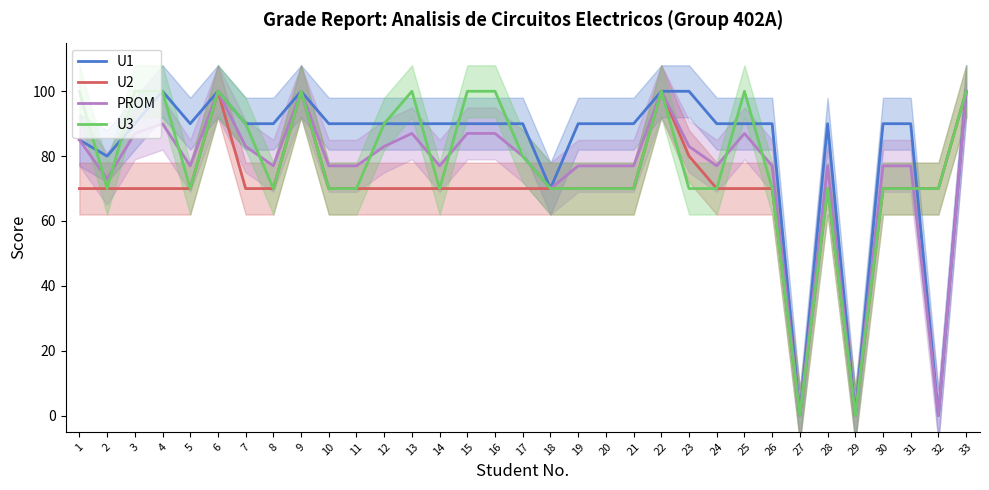

Does the chart have visible grid lines?

No